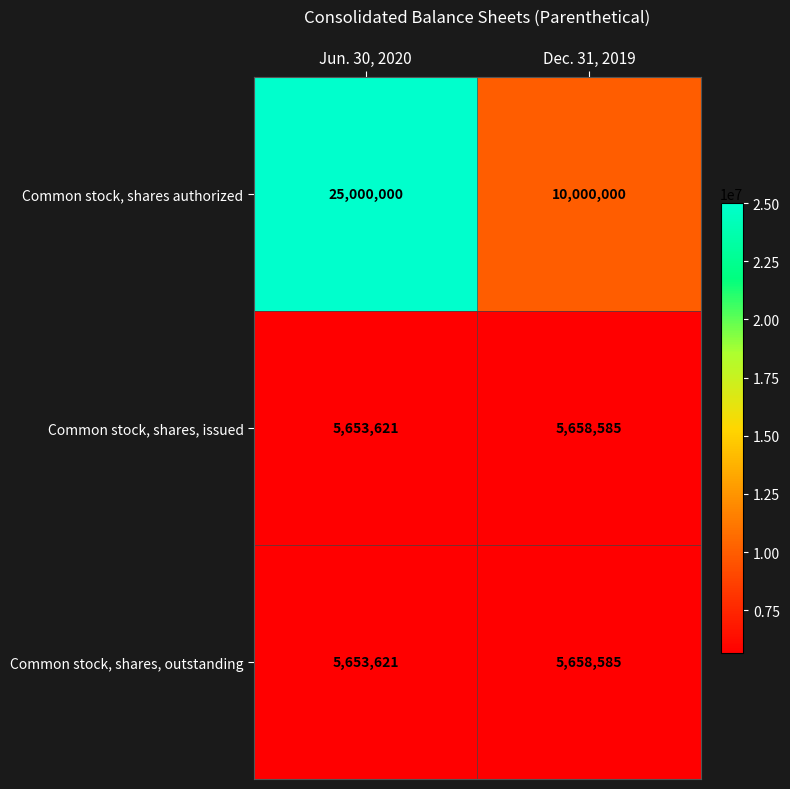

What is the total value across all series at Jun. 30, 2020?

36307242